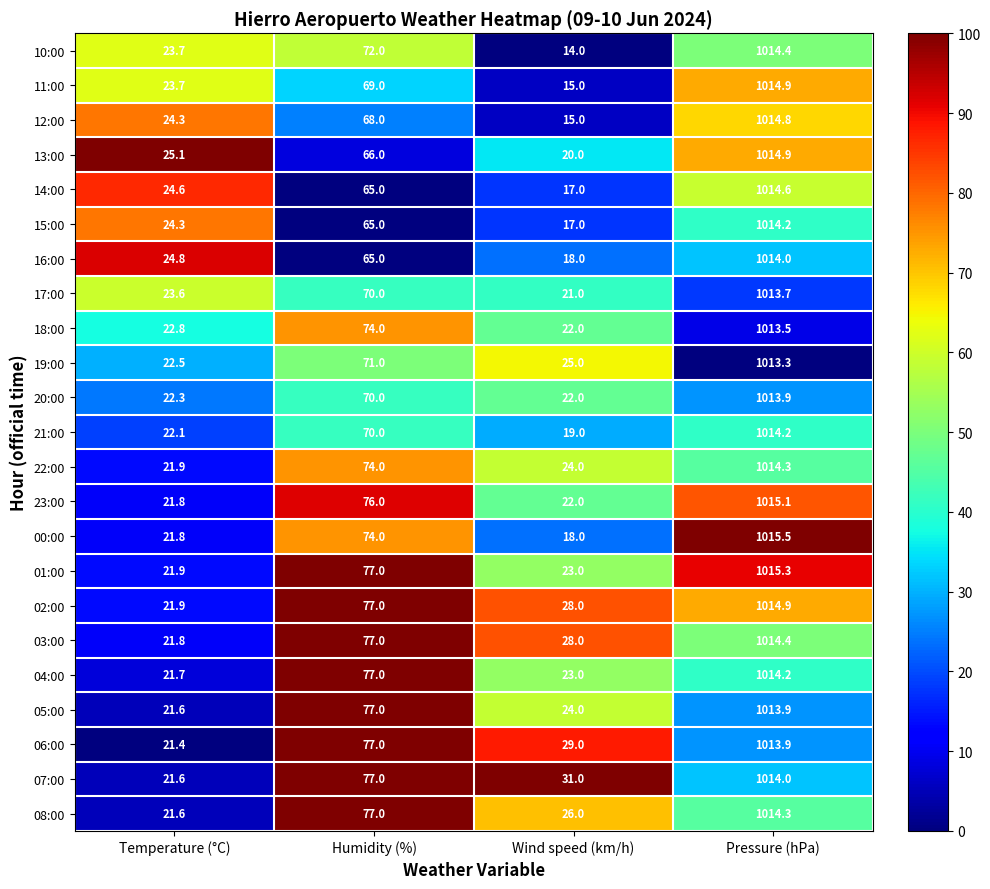

What is the difference between the second highest and second lowest values in the 01:00 series?

54.0